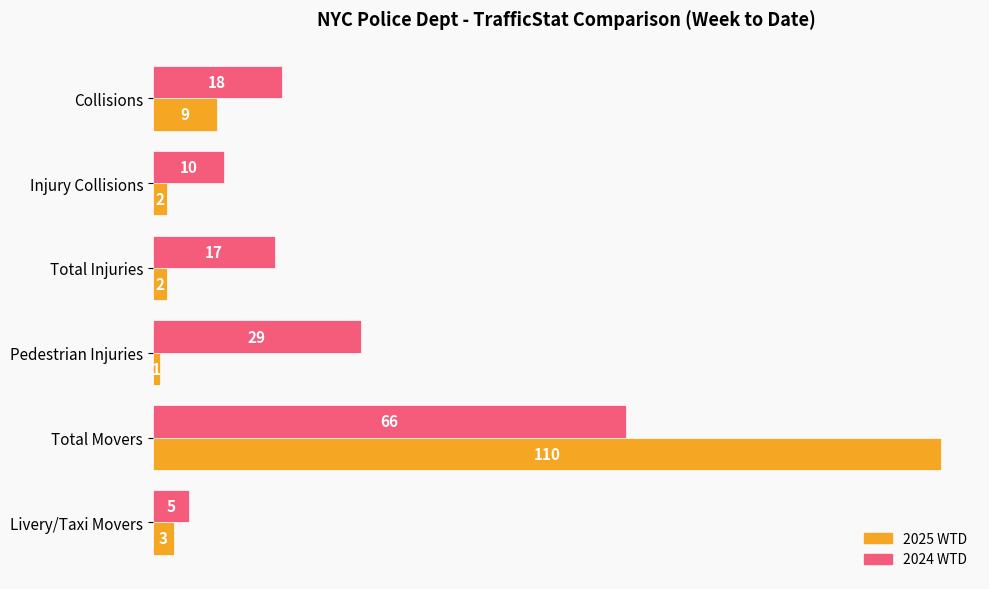

What is the sum of all 2025 WTD values?

127